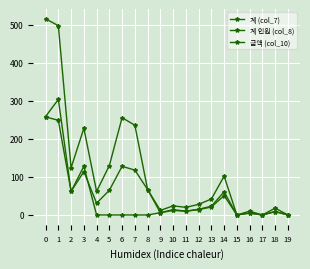

True or false: 금액 (col_10) and 계 인원 (col_8) cross at least once.

False